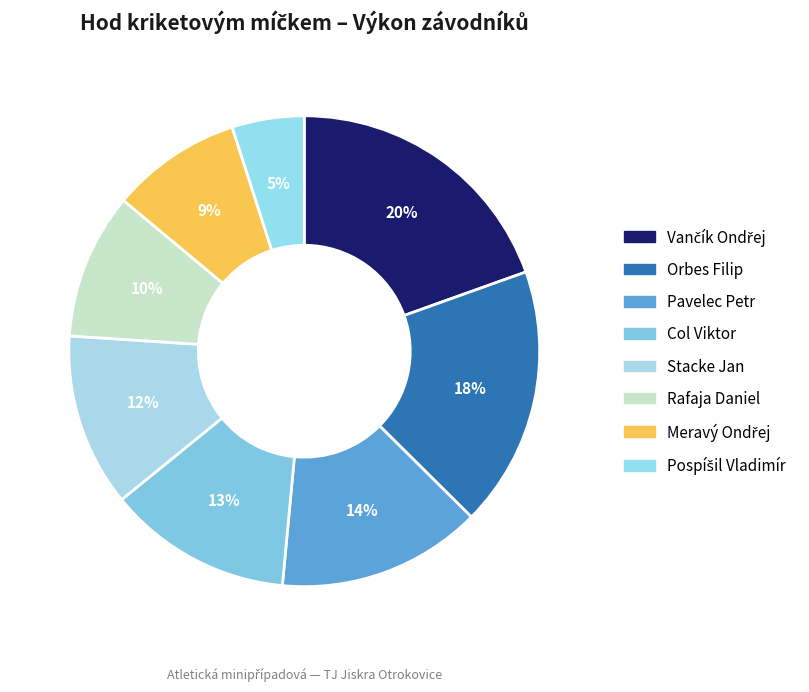

How many segments does this pie chart have?

8